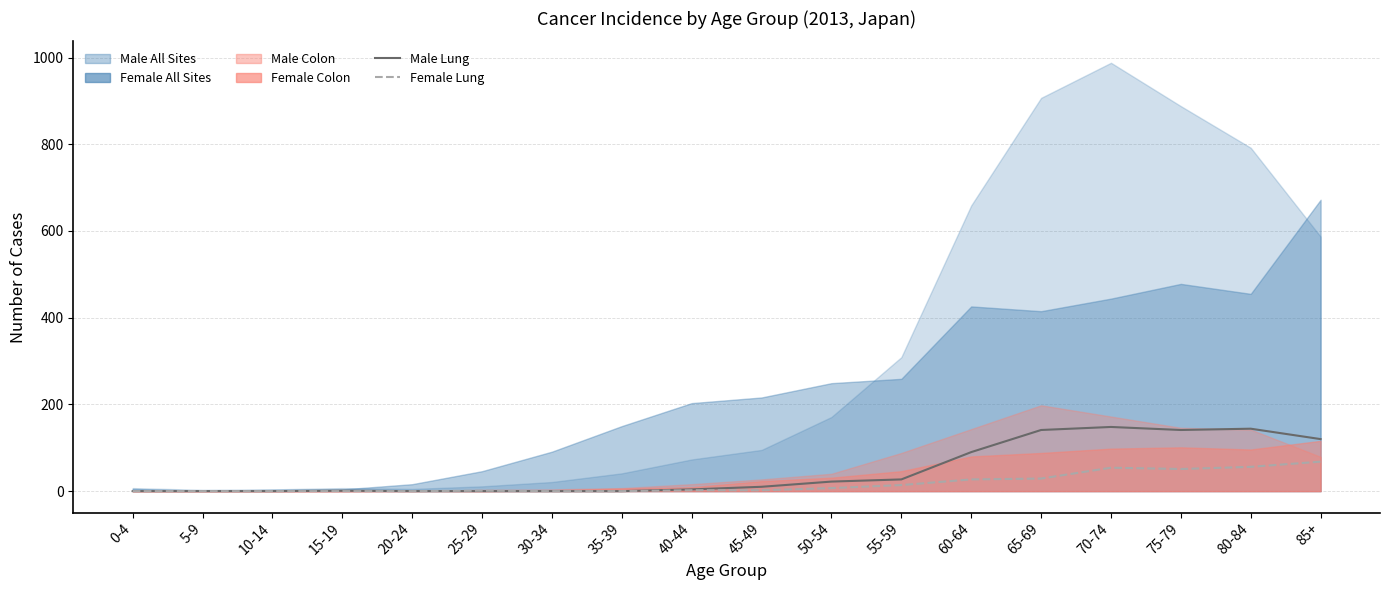

What is the difference between the Male_Lung values at 10-14 and 45-49?

10